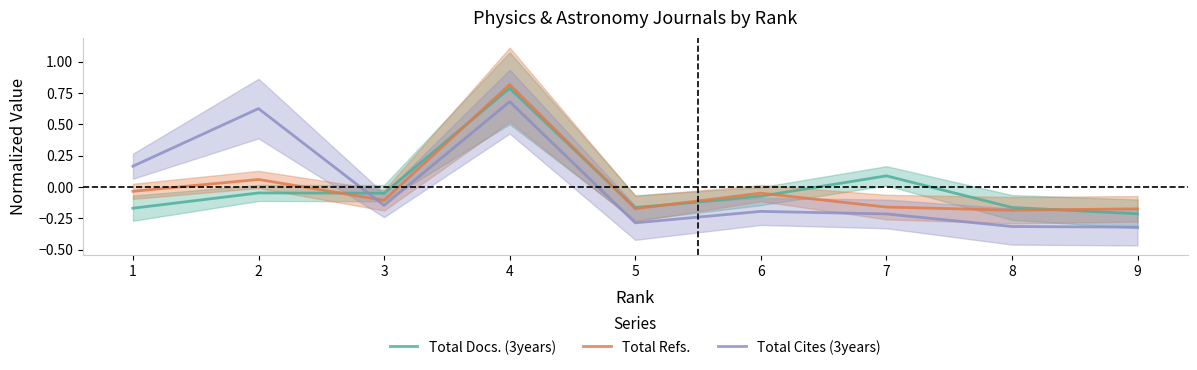

What is the value of the Total Refs. point at the 9th from the left?

-0.2